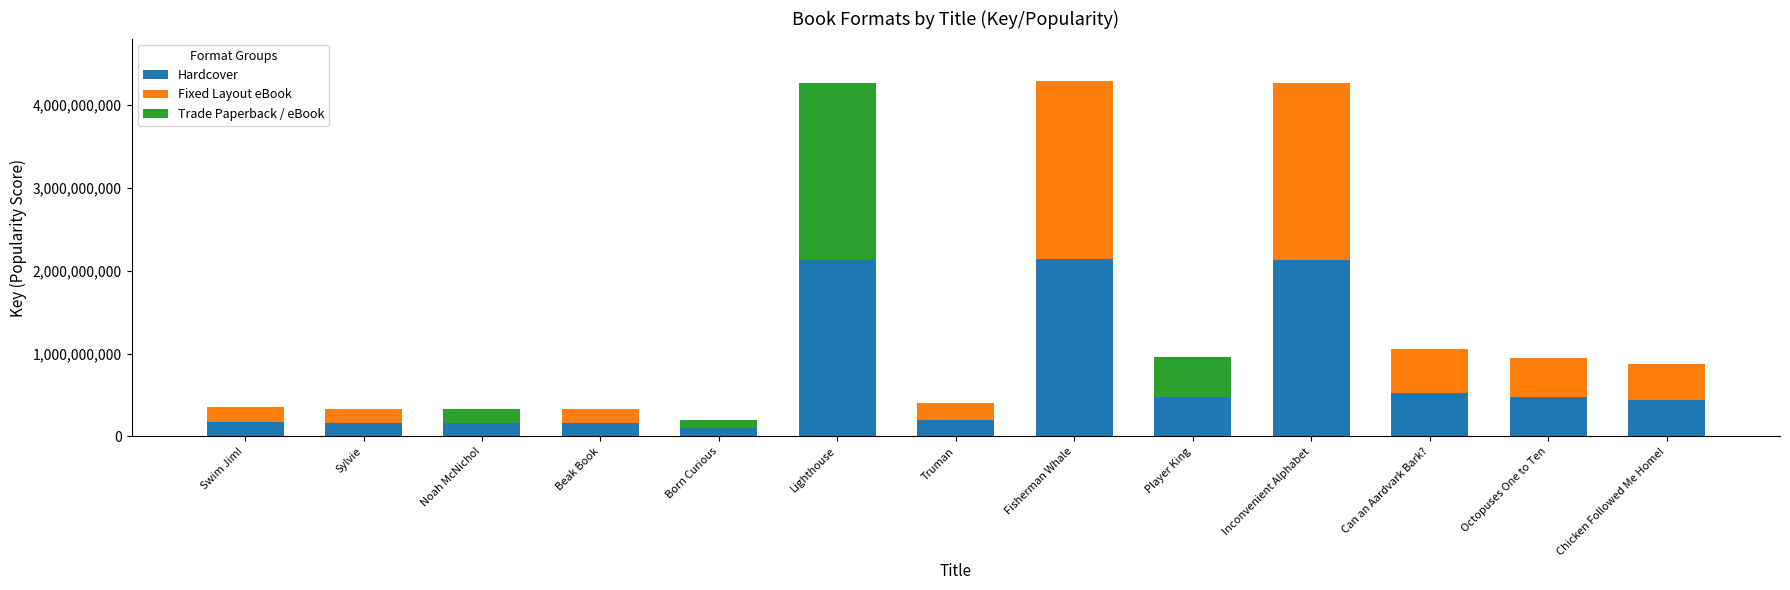

Is it true that Hardcover equals 839400232 at Octopuses One to Ten?

False